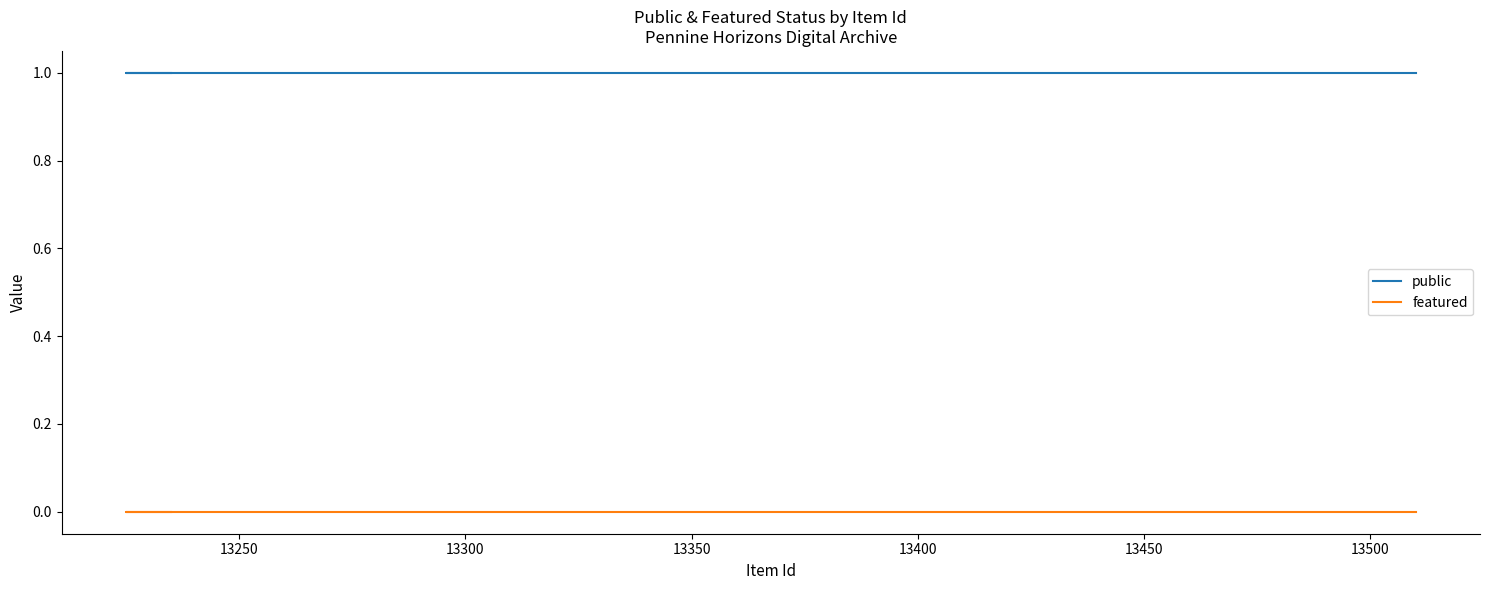

At how many categories does at least one series exceed 0?

5